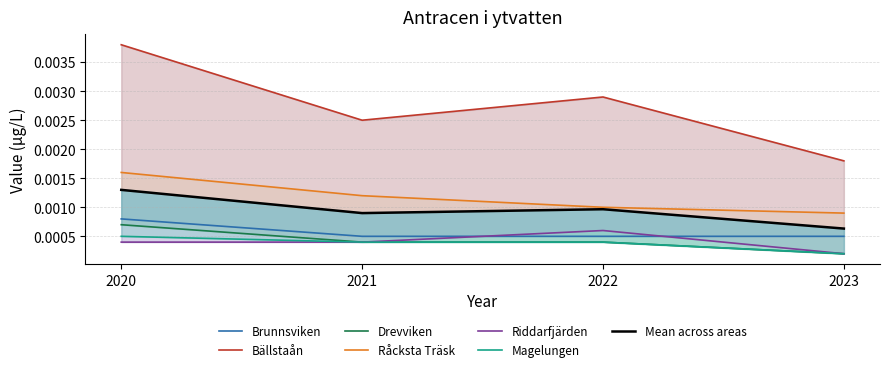

Between 2022 and 2023, which series saw the biggest shift?

Bällstaån